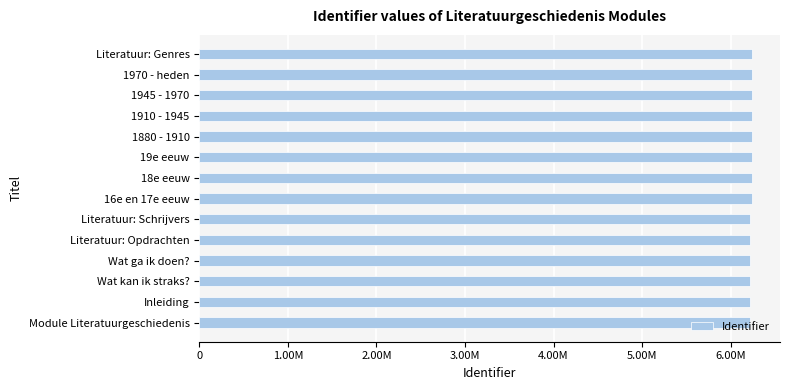

Are the bars horizontal?

Yes